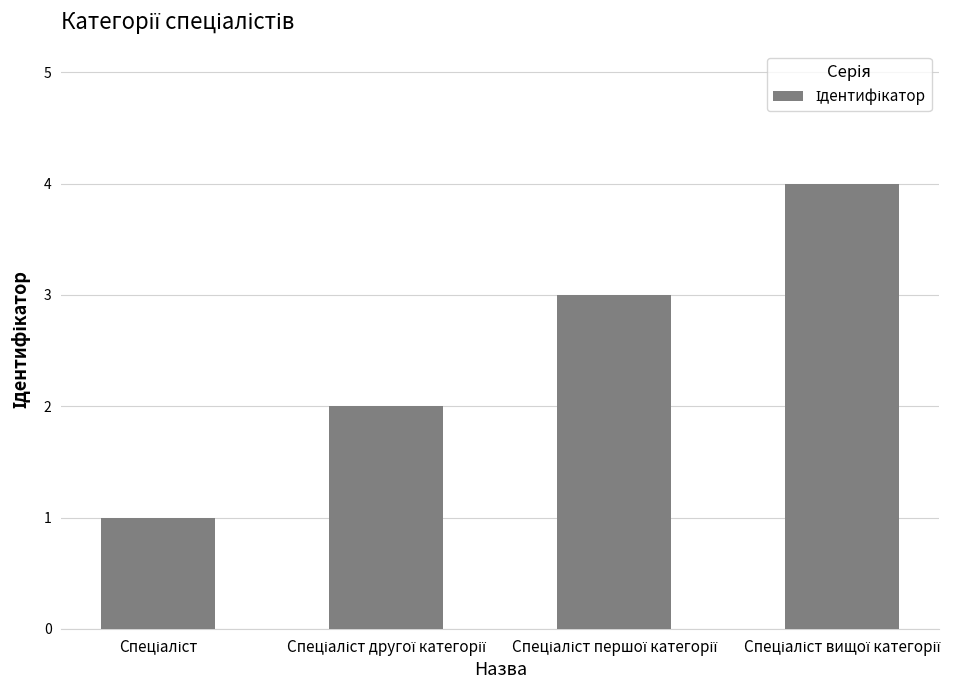

What is the sum of all values?

10